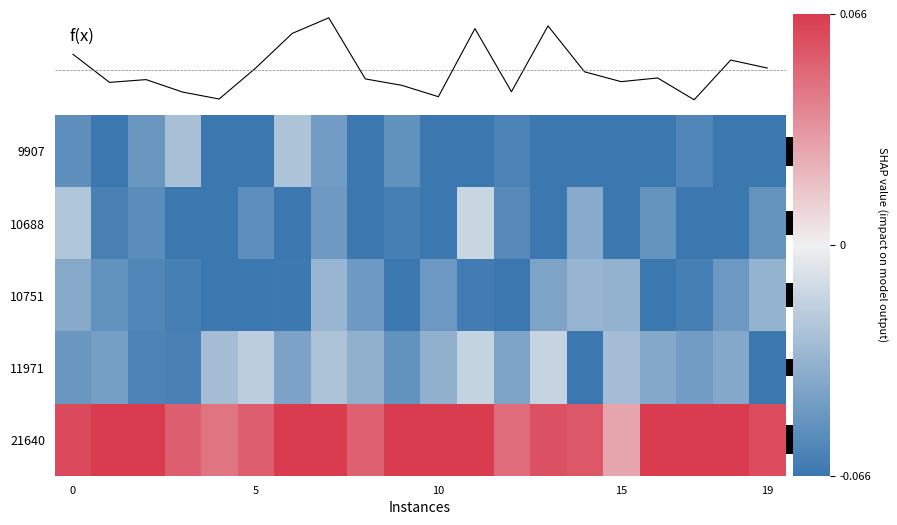

Which series has the largest range (max minus min)?

f(x)